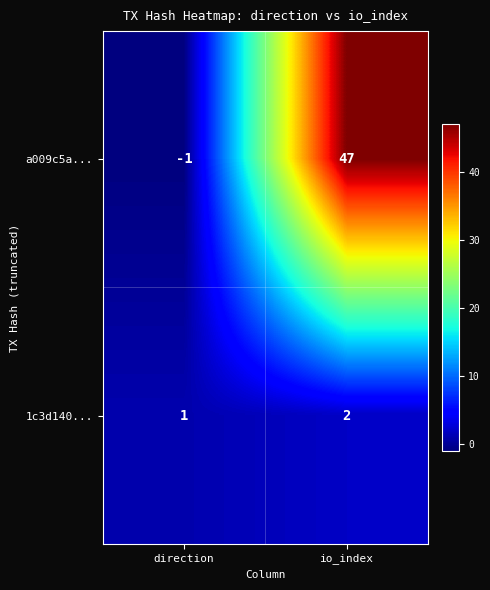

List the series in order of their peak value, lowest first.

1c3d140..., a009c5a...